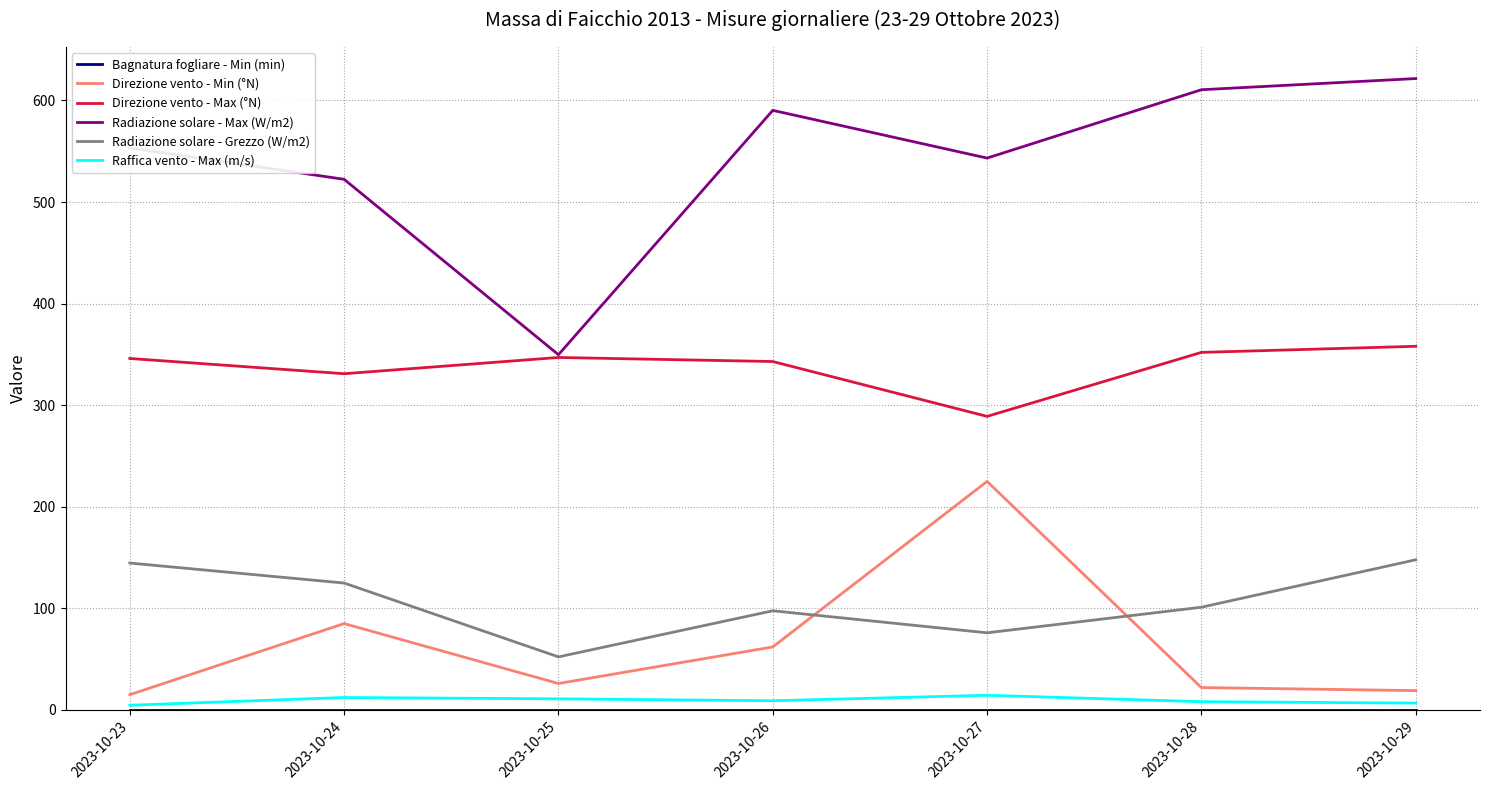

Which series has the widest spread of values?

Radiazione solare - Max (W/m2)